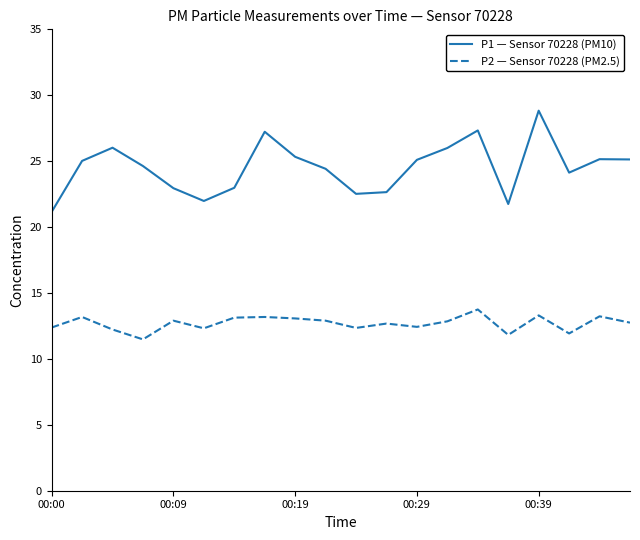

What is the difference between the maximum and minimum values in the P2 — Sensor 70228 (PM2.5) series?

2.3